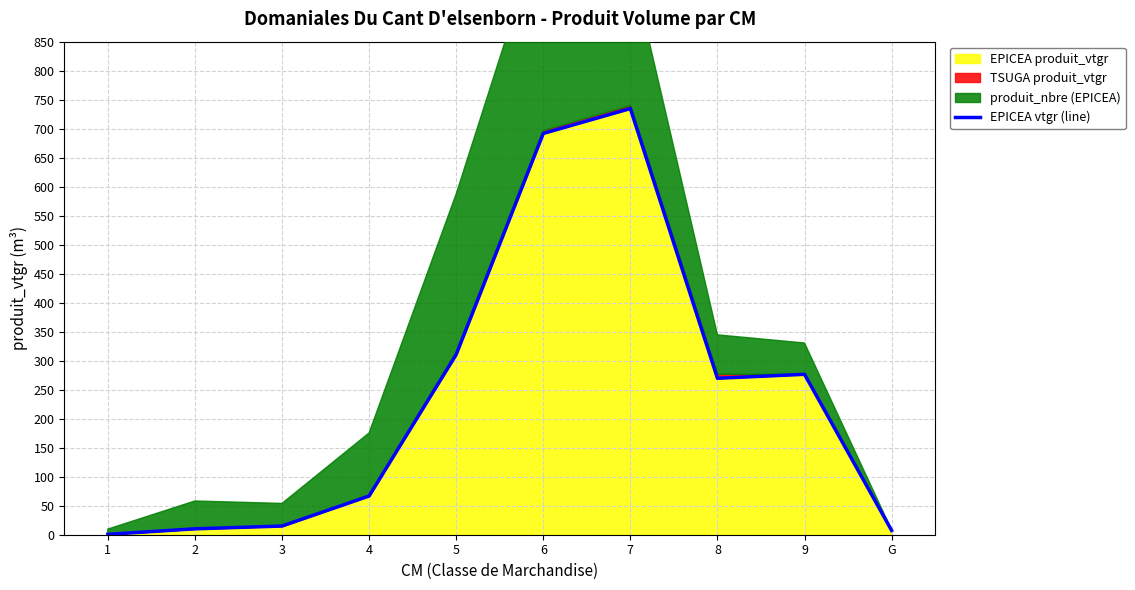

Rank the categories by value from lowest to highest.

1, G, 2, 3, 4, 8, 9, 5, 6, 7